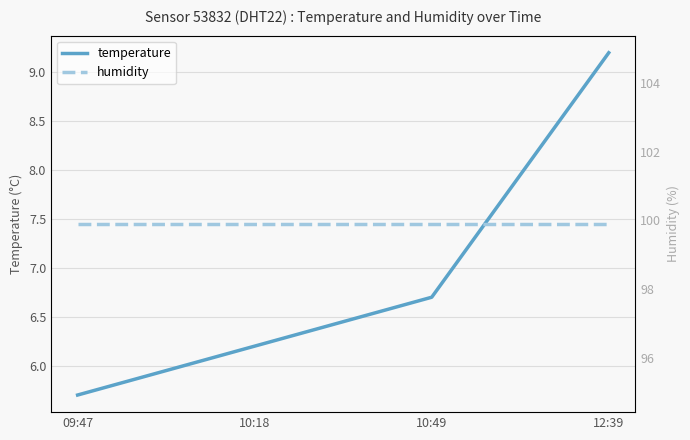

True or false: humidity and temperature cross at least once.

False